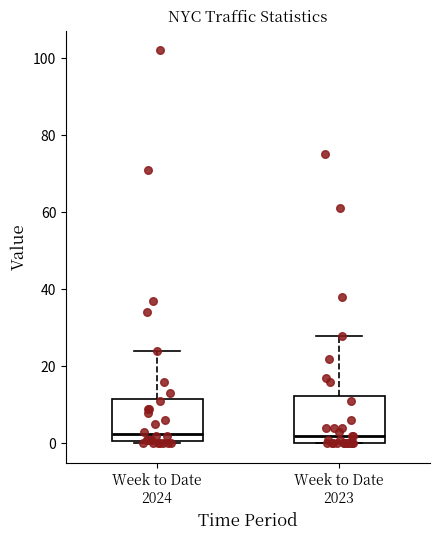

Reading left to right, transcribe this box plot: for each box, give where its median line is, the range the box spans, and where its two whiskers end, as read against the y-axis. The values are not printed on the chart, so give them approximately, as read against the axis.

Week to Date 2024: median 2, box 0 to 12, whiskers 0 (just below the box's lower edge) to 24
Week to Date 2023: median 2, box 0 to 12, whiskers 0 to 28